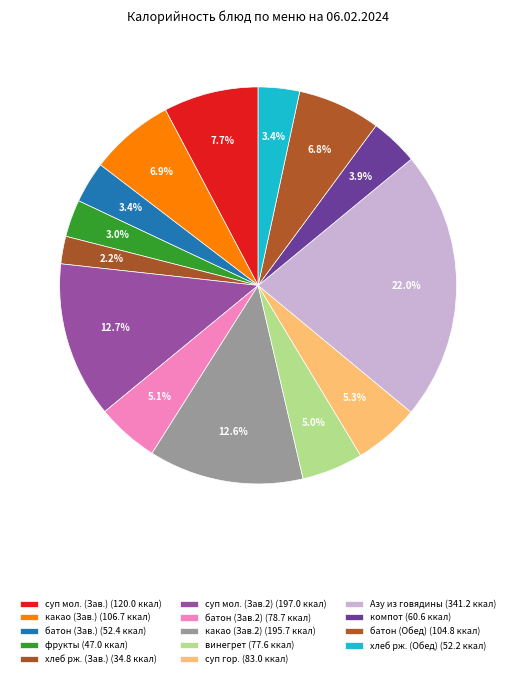

How many slices are in this pie chart?

14